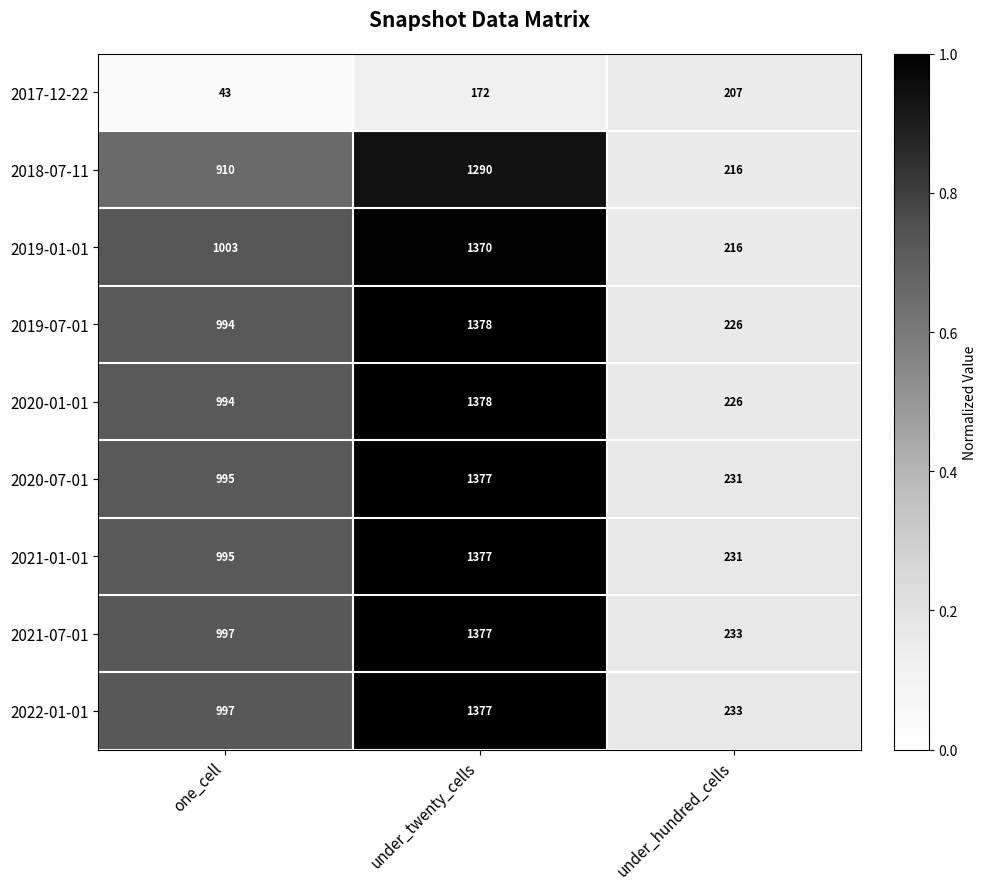

Which label corresponds to the smallest value in the chart?

one_cell